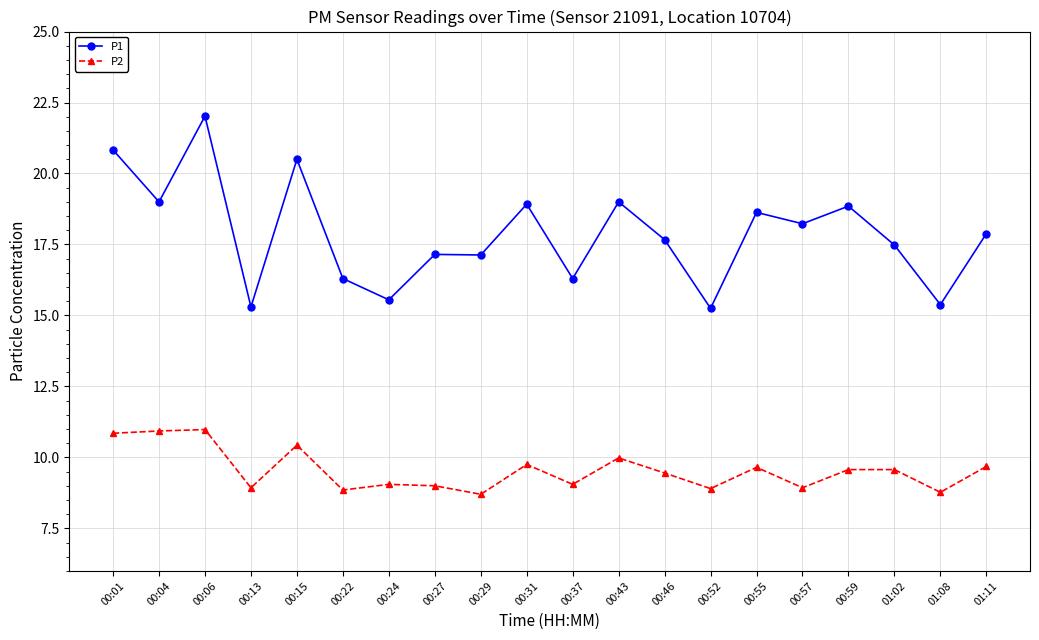

What is the value of the P2 point at the 12th from the left?

10.0